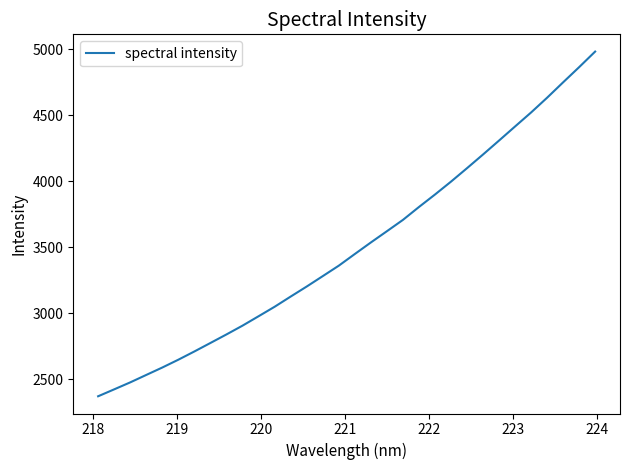

What is the difference between the maximum and minimum values?

2611.2